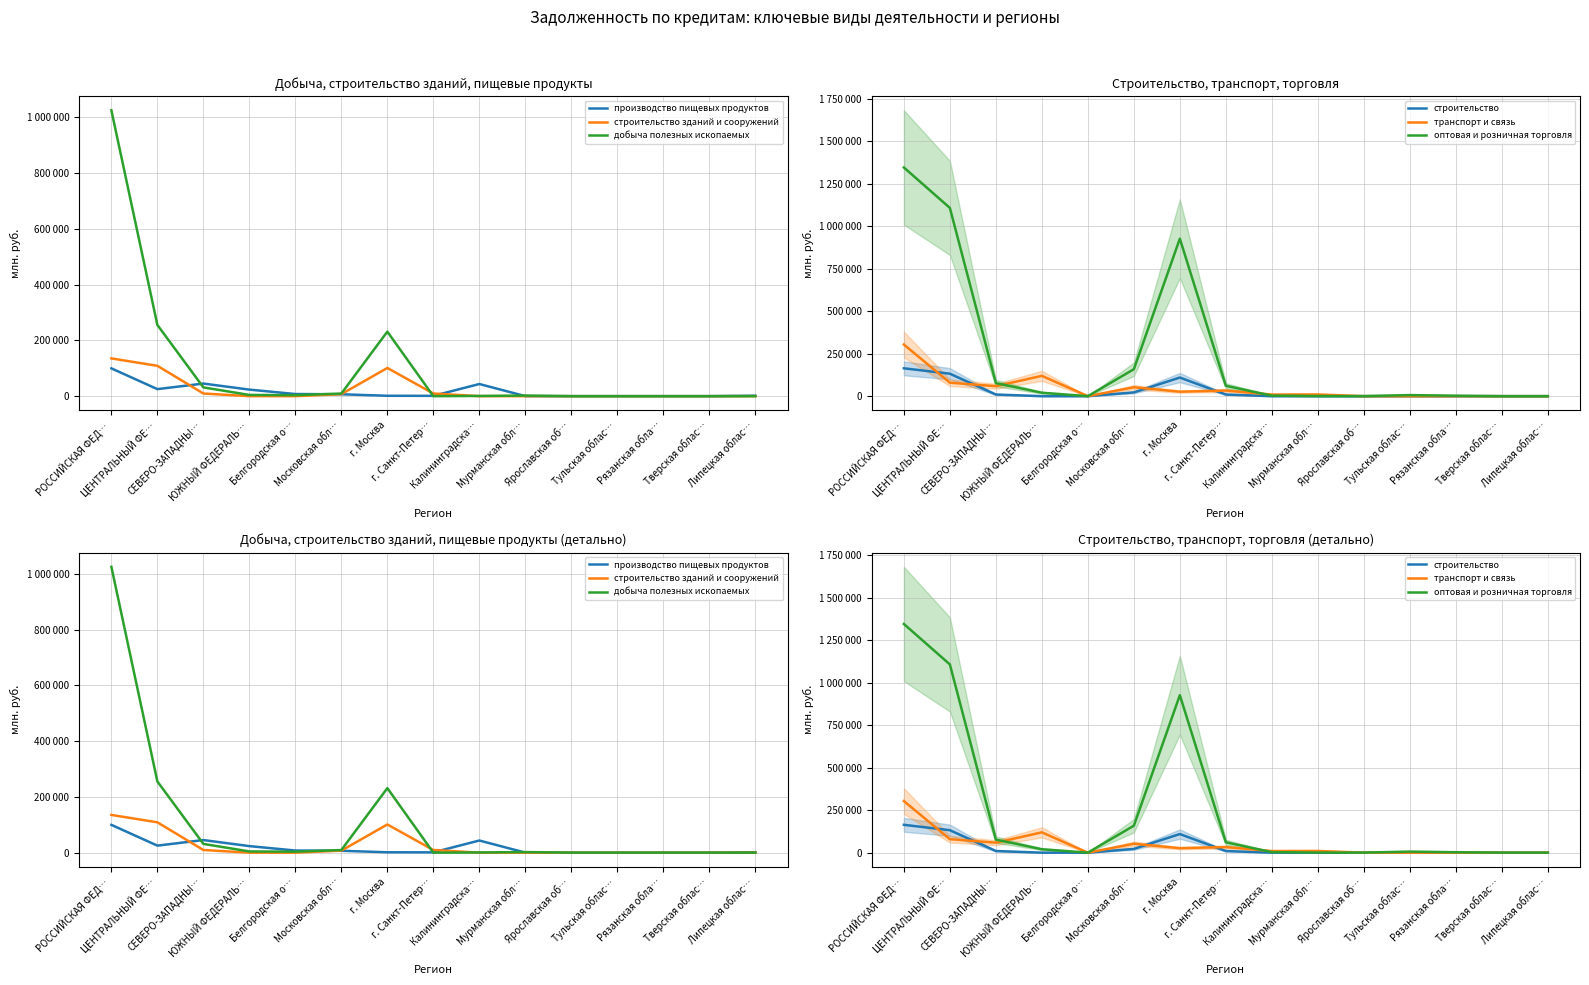

Reading left to right, list all the values displayed in this chart.

производство пищевых продуктов: 99702	25243	45200	23495	7631	6770	1397	1145	43580	131	0	0	0	0	1588
строительство зданий и сооружений: 135367	108816	9533	28	0	7267	101132	9533	0	0	0	0	0	0	0
добыча полезных ископаемых: 1024948	255374	31450	4378	3541	9425	231396	0	774	2120	0	0	0	0	0
строительство: 163964	132141	9686	28	0	22130	109595	9686	0	0	0	0	0	0	0
транспорт и связь: 303778	79380	58718	119637	39	52440	26423	33062	9495	10062	0	15	0	0	0
оптовая и розничная торговля: 1346121	1108075	76869	20202	82	158668	927141	61077	3102	772	226	6297	2506	0	0